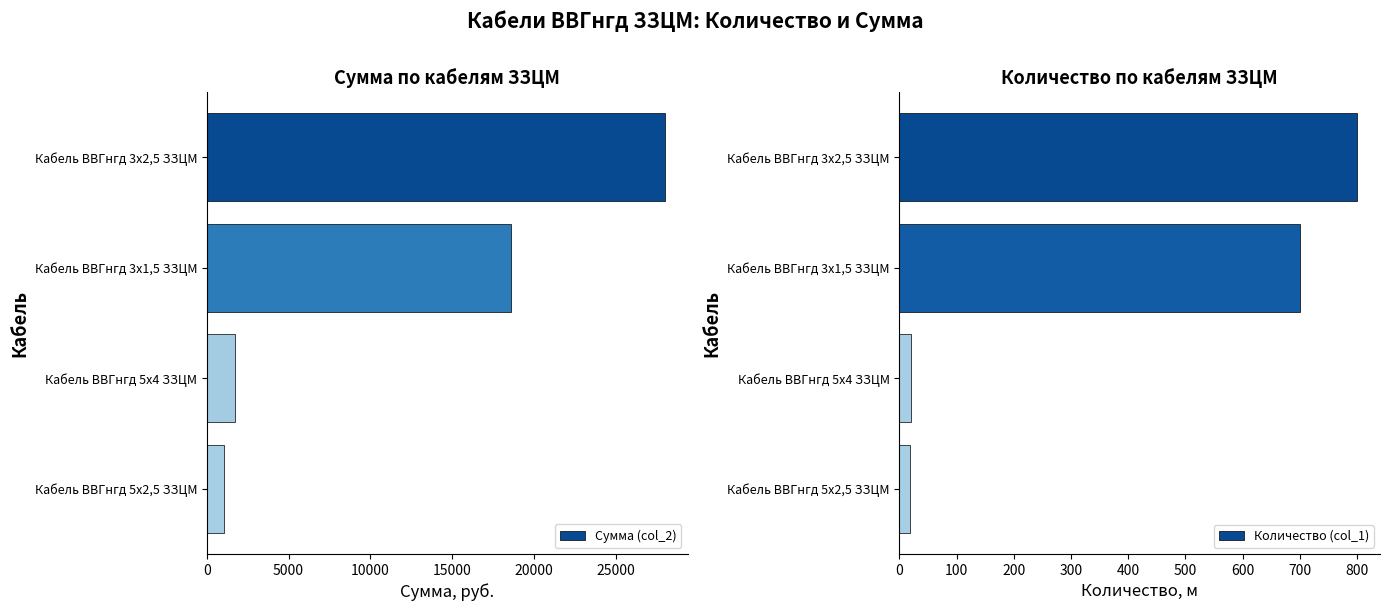

What are all the series names shown in the legend?

Сумма (col_2), Количество (col_1)